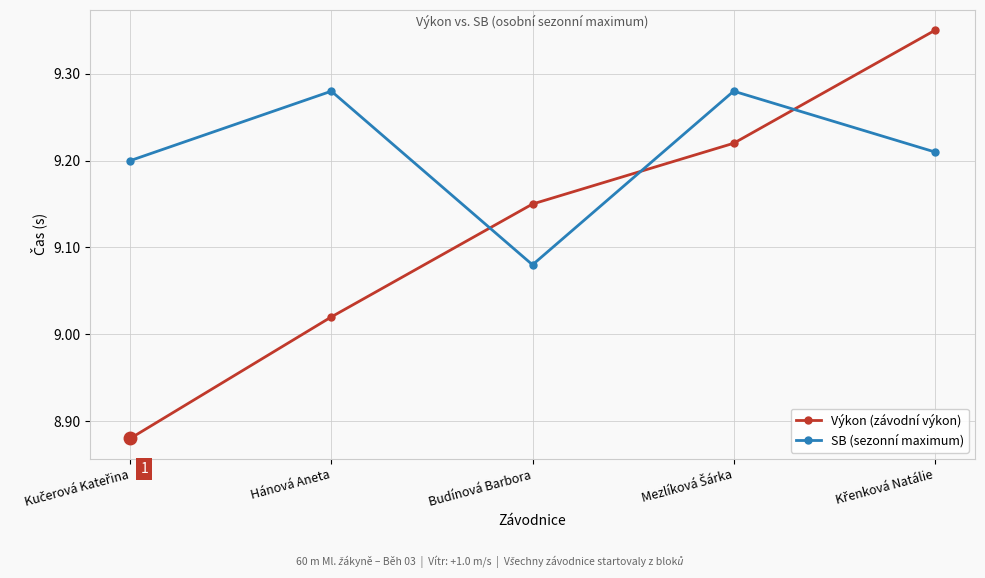

Which series has the widest spread of values?

Výkon (závodní výkon)